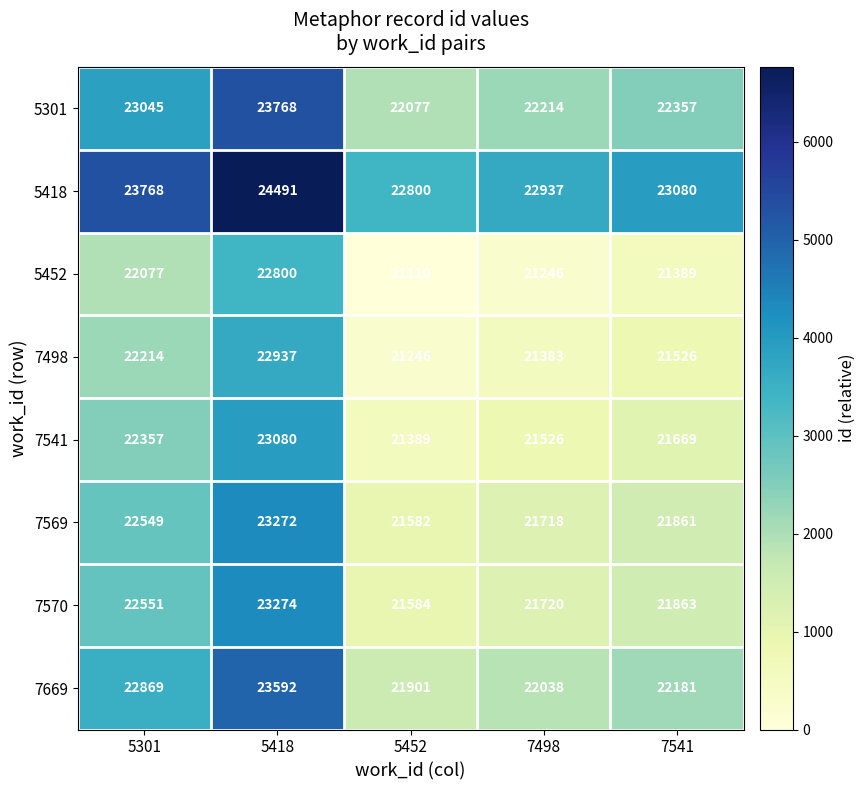

What is the spread (max minus min) of values at 7541?

1691